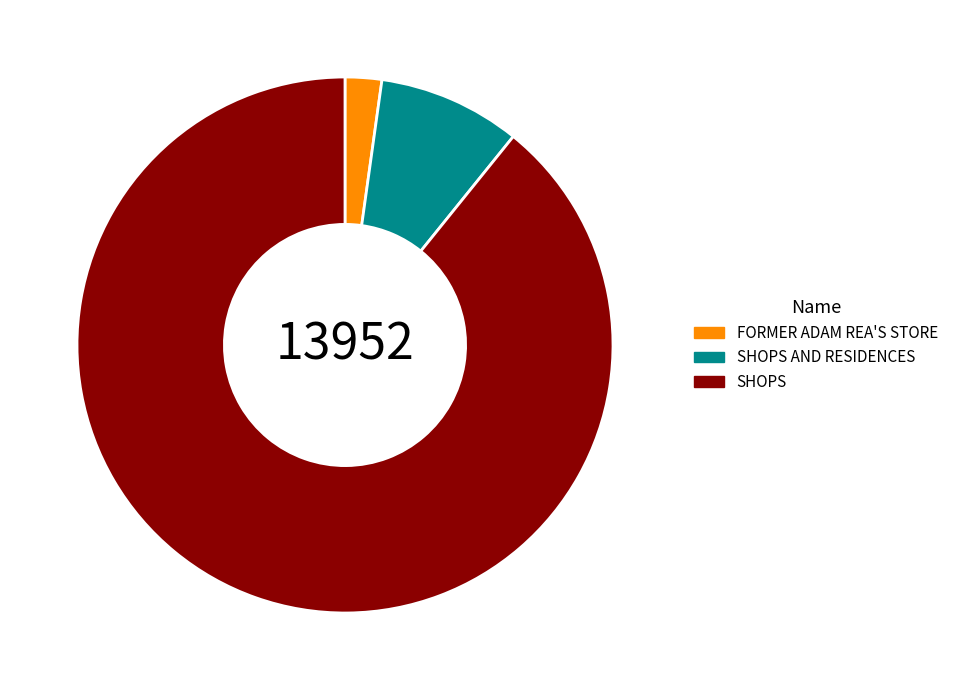

True or false: SHOPS accounts for 81% of the total.

False